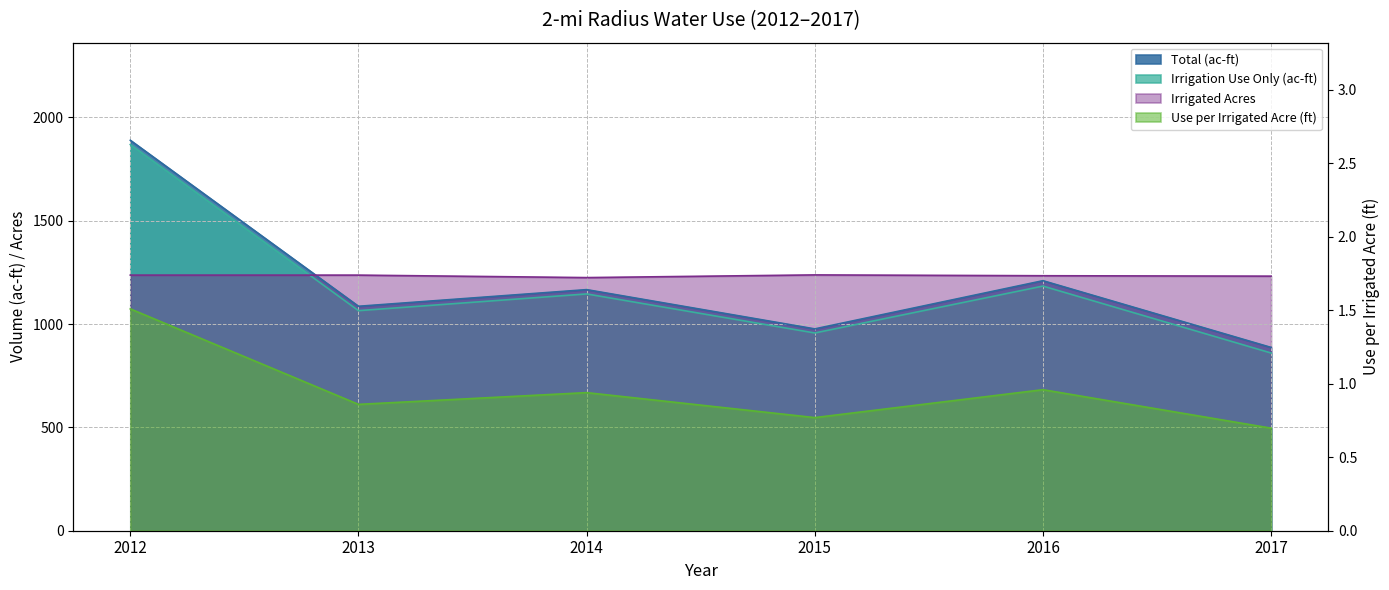

True or false: Use per Irrigated Acre (ft) has a value of 1.2 at 2015.

False